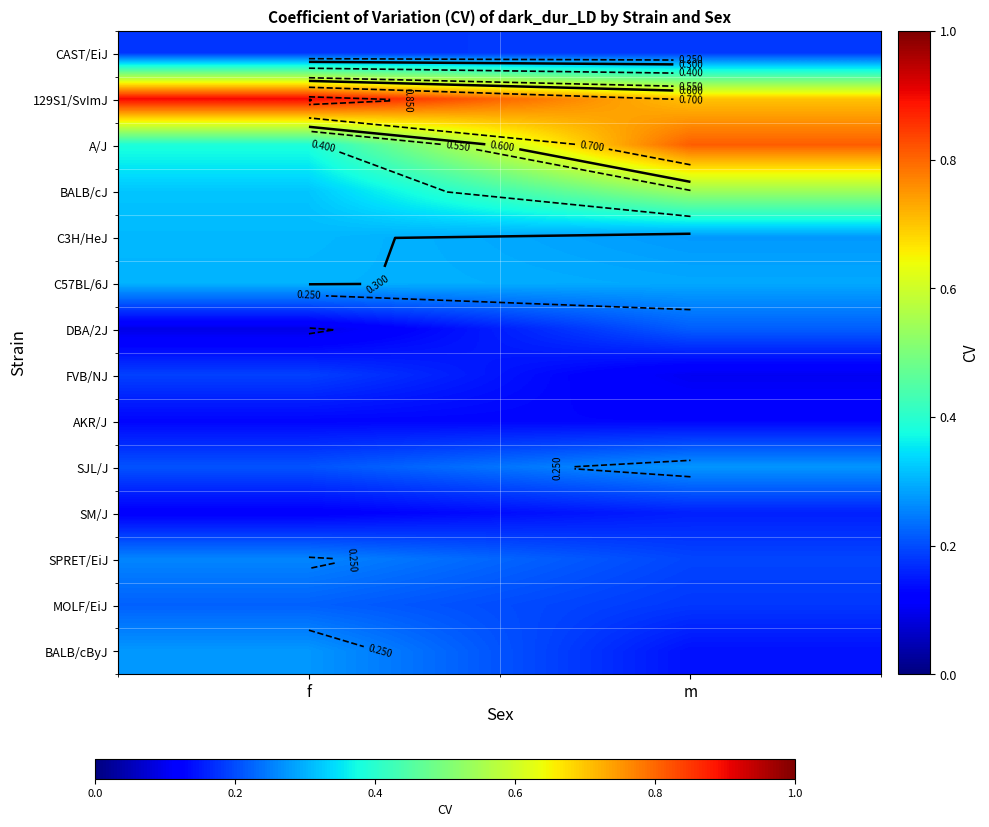

What is the average value of the SPRET/EiJ series?

0.2